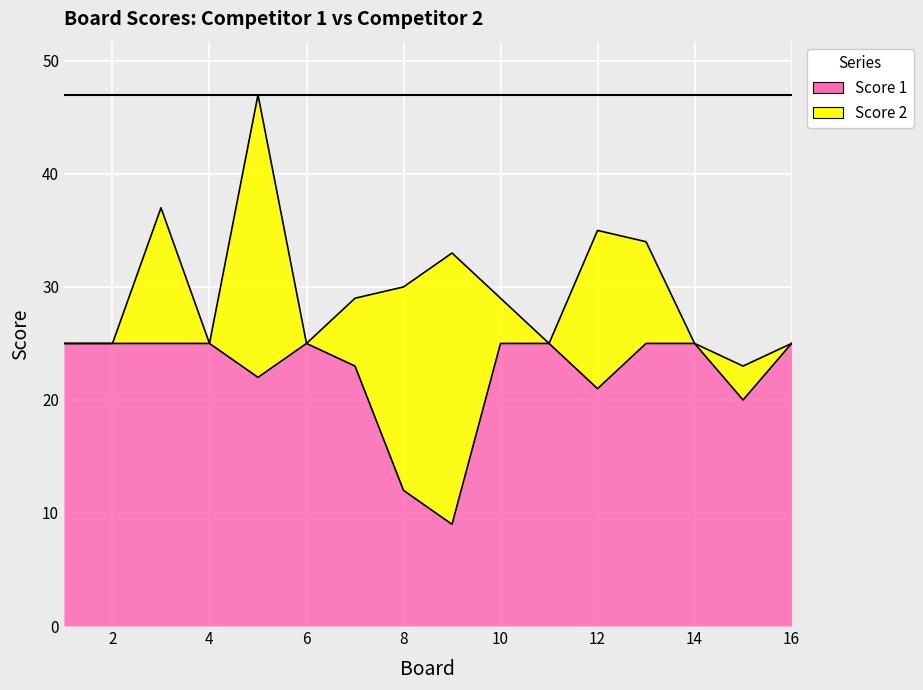

What is the value of the 7th point from the left?

23